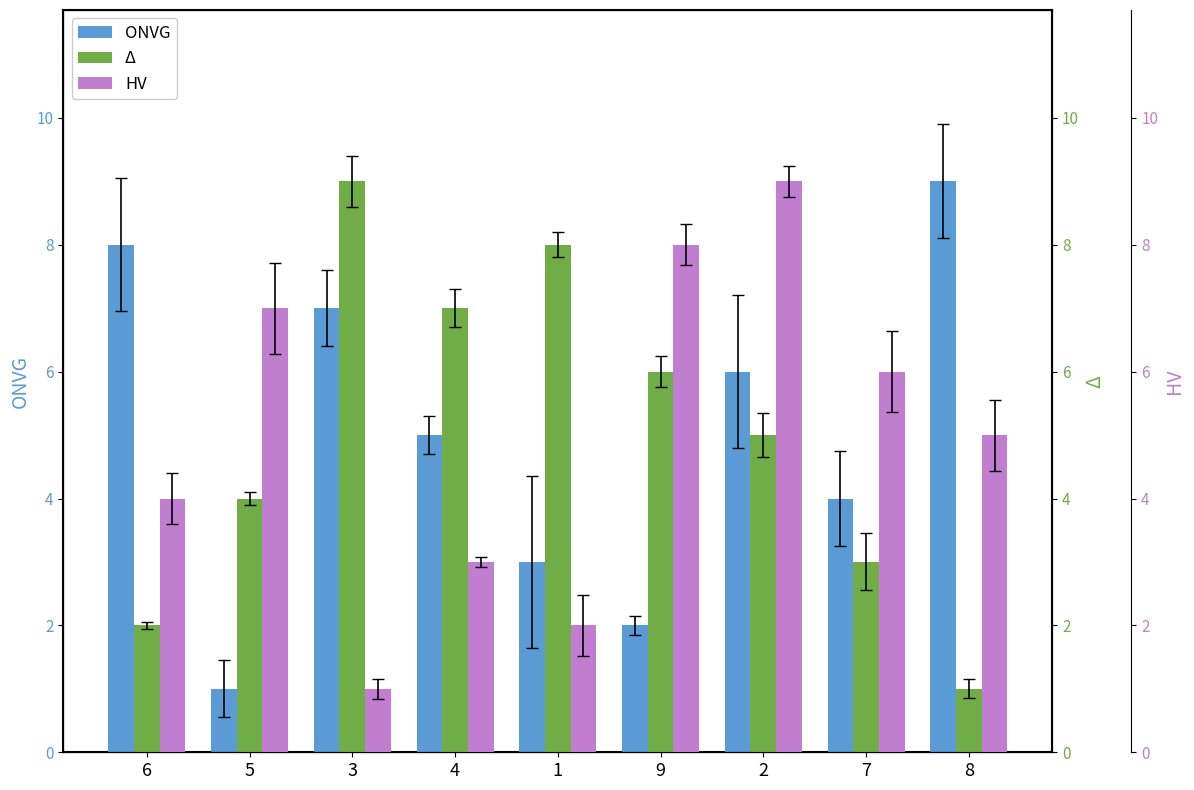

How many ONVG values are between 3 and 7?

5